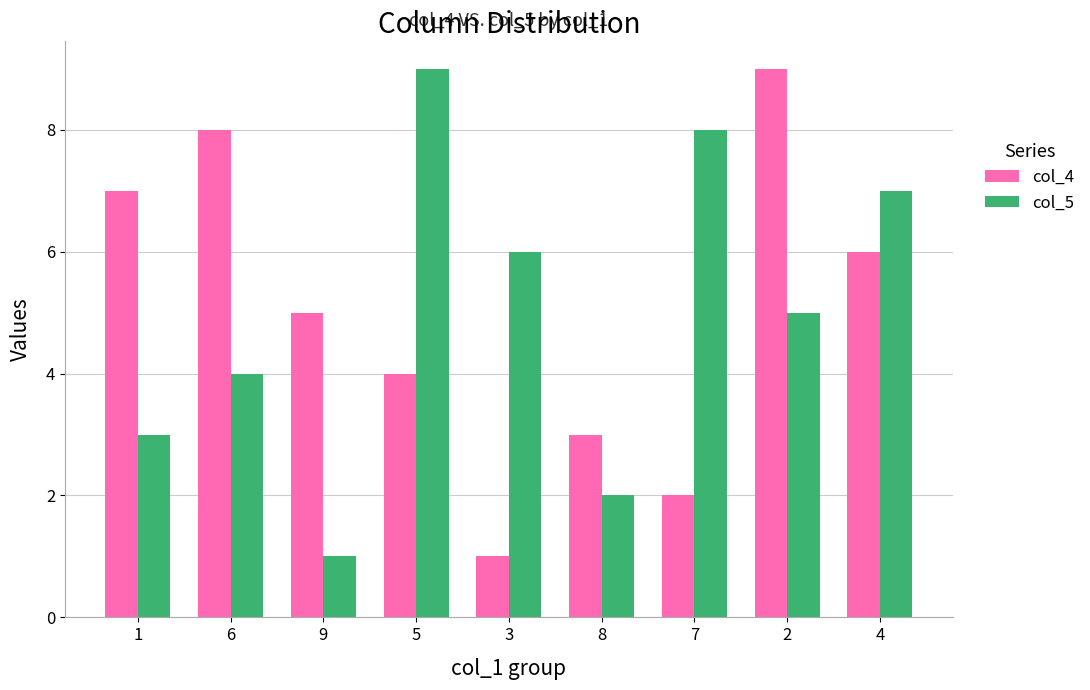

What is the minimum value for col_5?

1